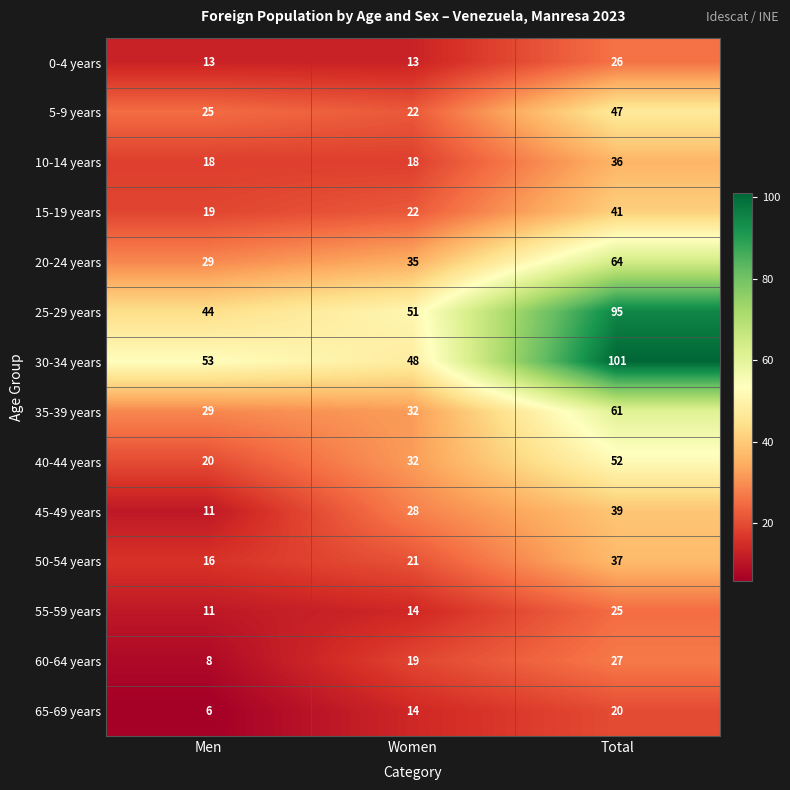

Which series has the widest spread of values?

30-34 years